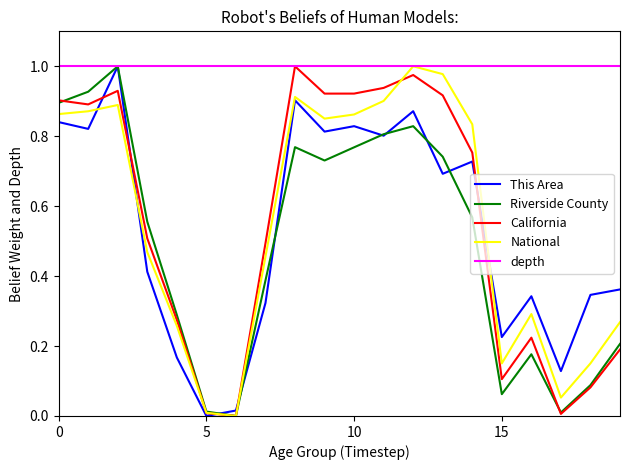

Which has a higher value, 10 to 14 or 70-74?

10 to 14